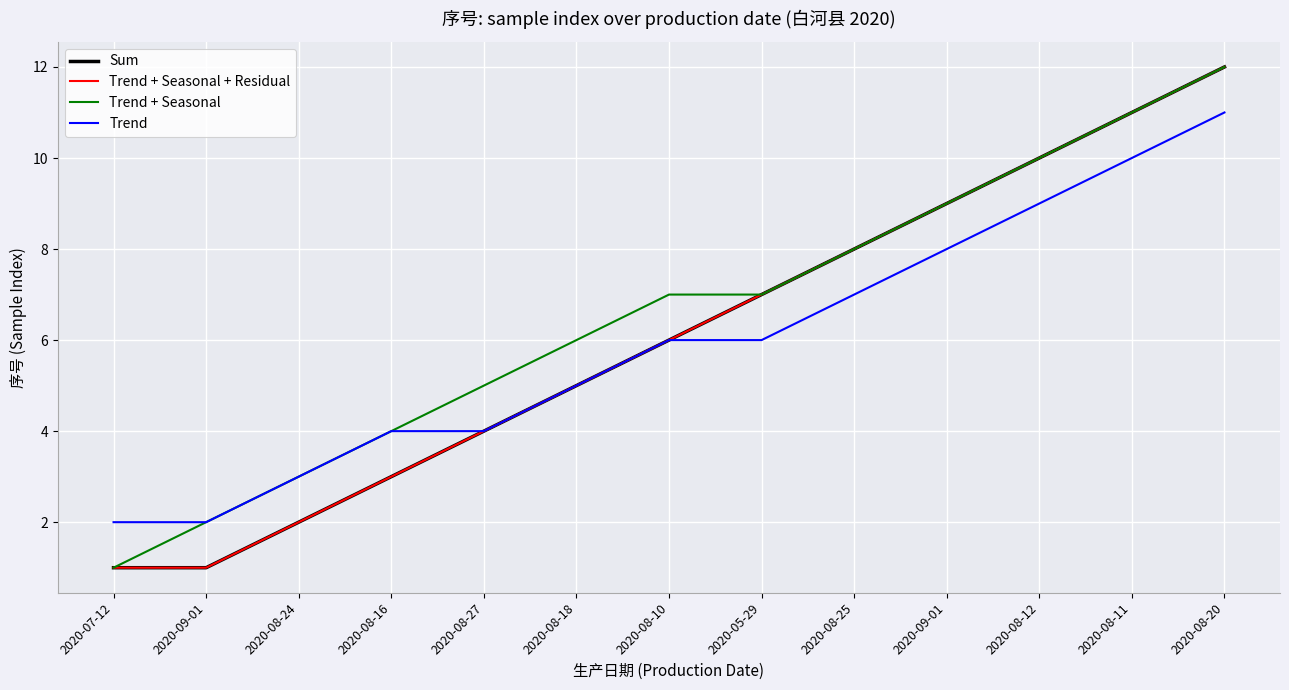

Where does the Sum series first go above 6?

2020-05-29